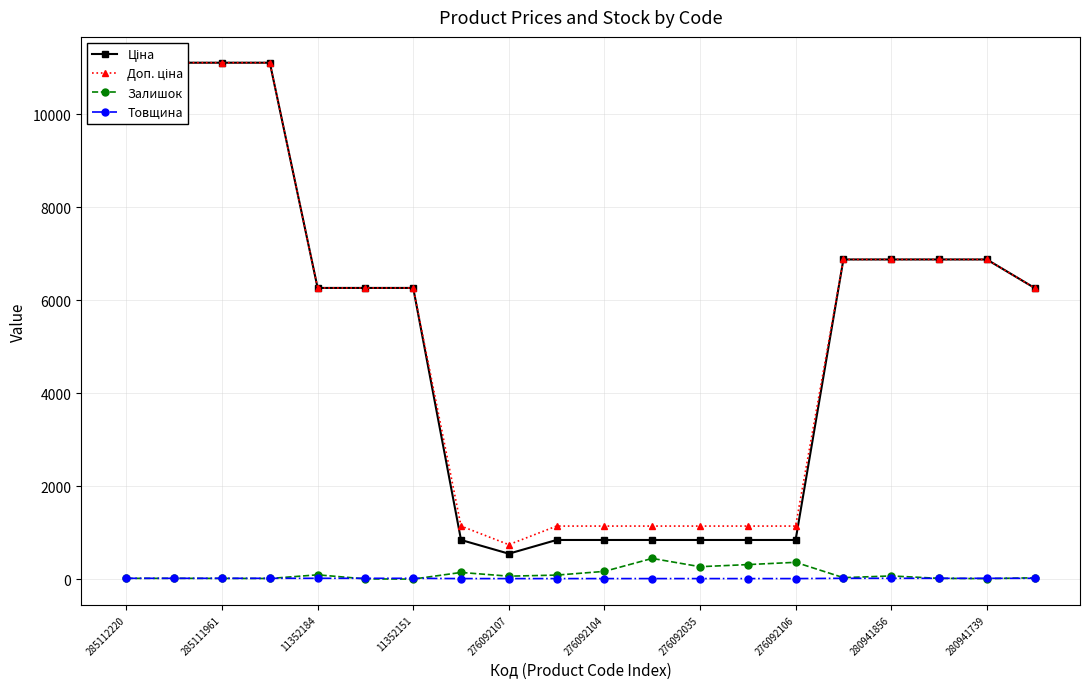

What is the average value of the Залишок series?

109